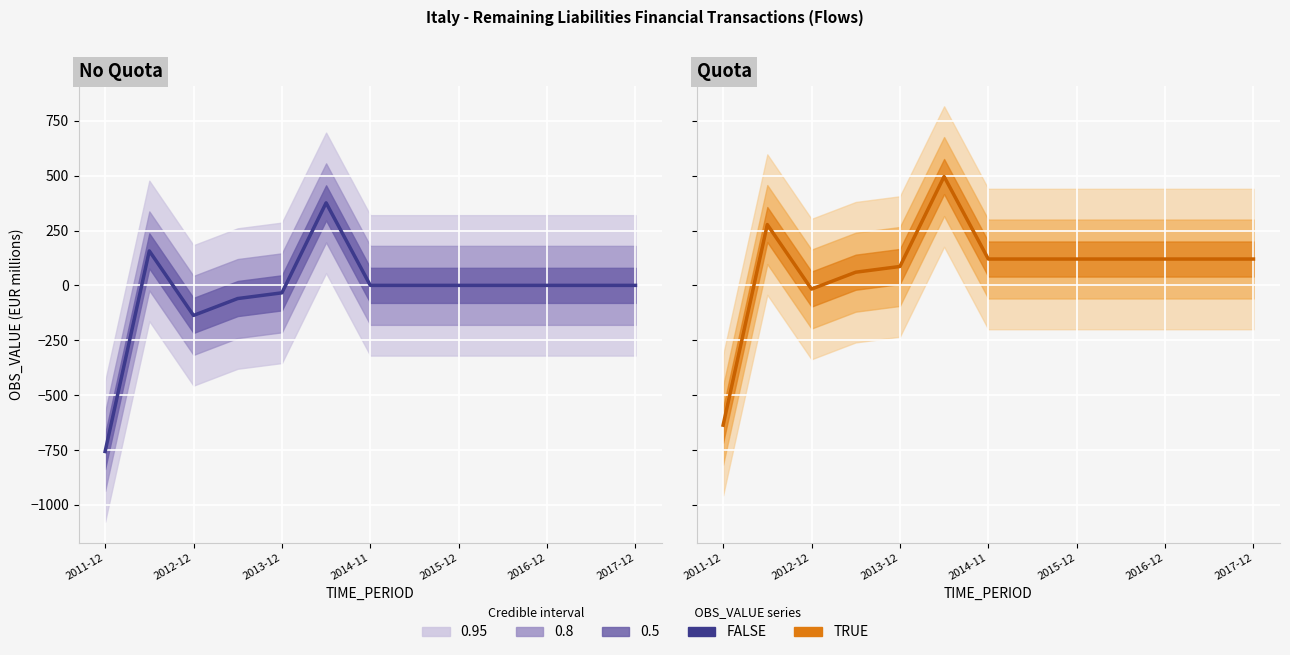

At how many categories does at least one series exceed -581?

12